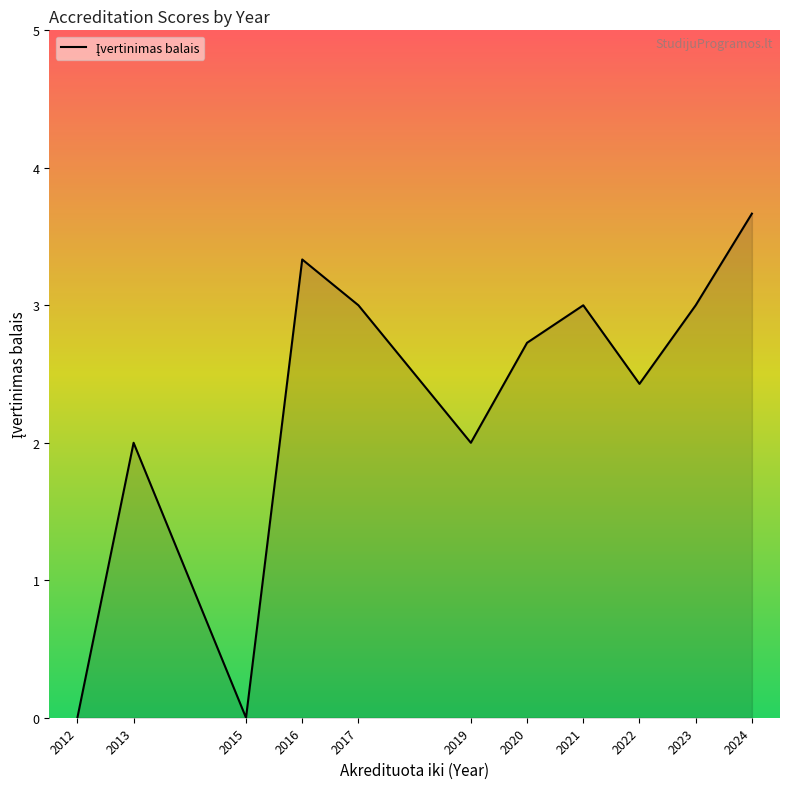

Count the number of data series in this chart.

1